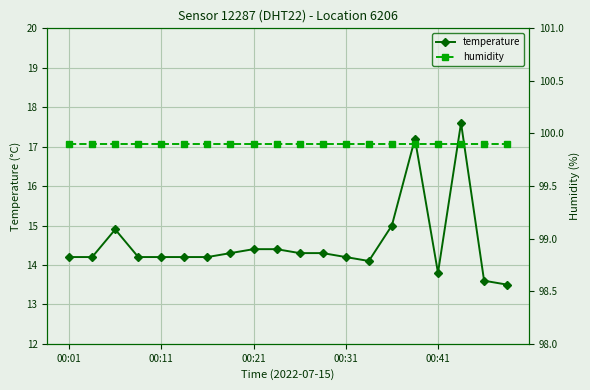

Is it true that humidity equals 57.6 at 00:01?

False